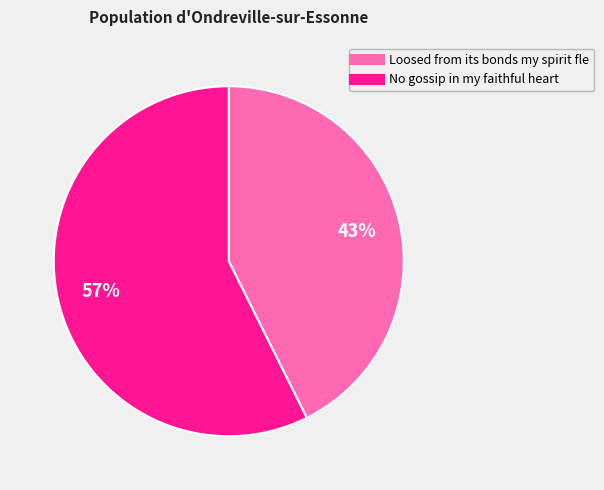

To the nearest percent, what is the average slice percentage?

50%